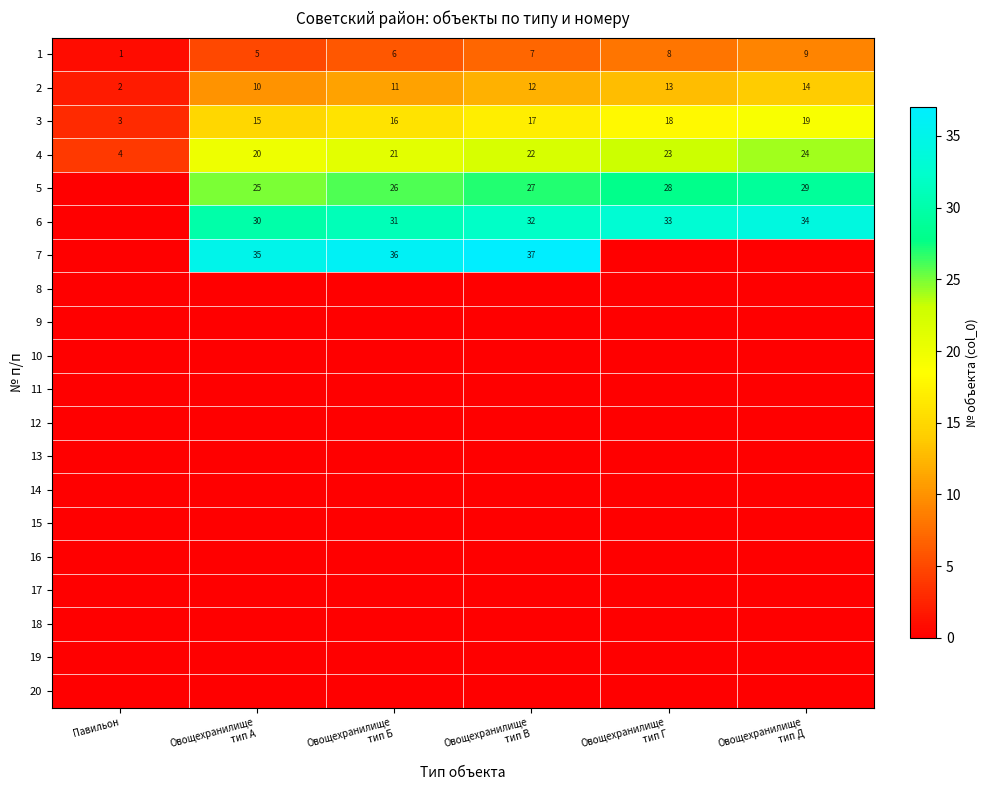

How many data points does each series have?

6